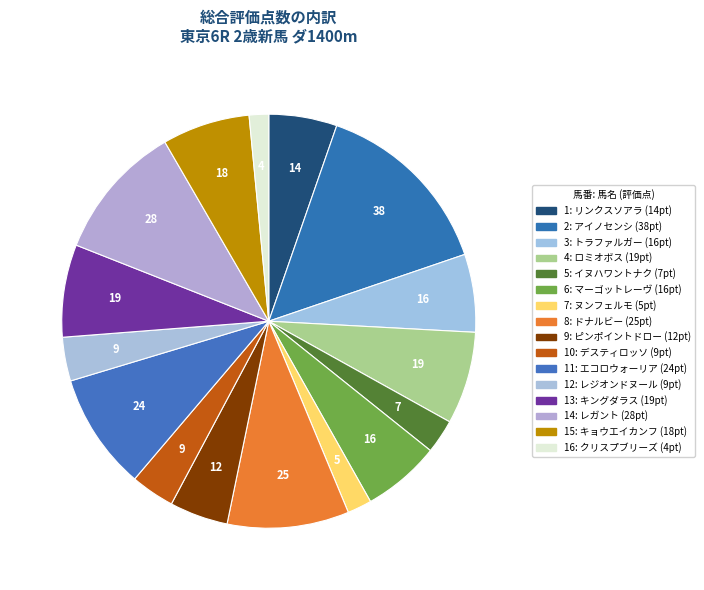

How many slices are in this pie chart?

16